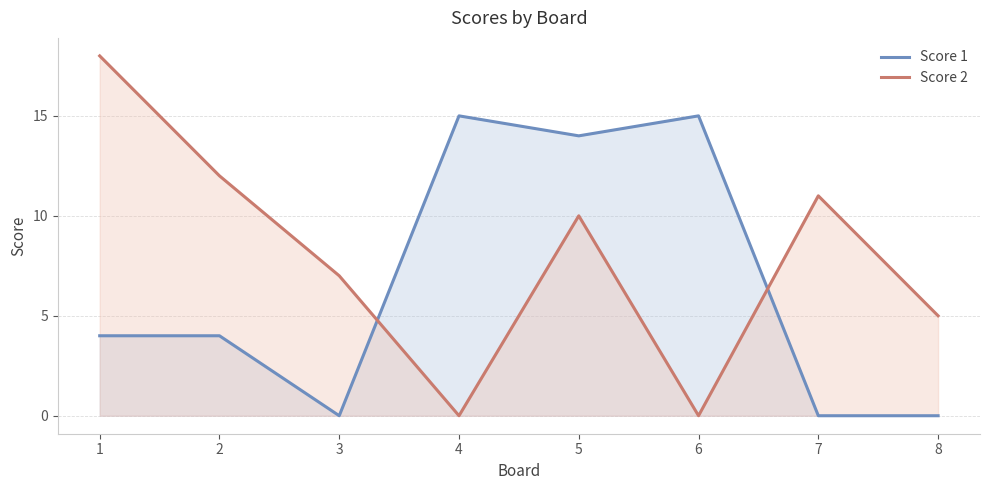

Which series has the widest spread of values?

Score 2